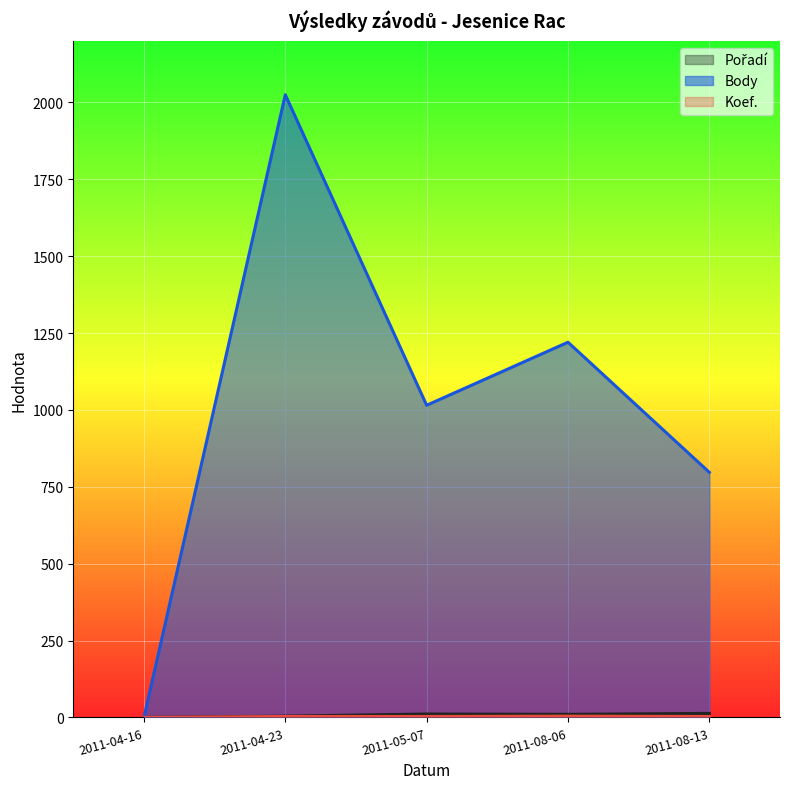

How many interior local peaks does the Koef. series have?

1